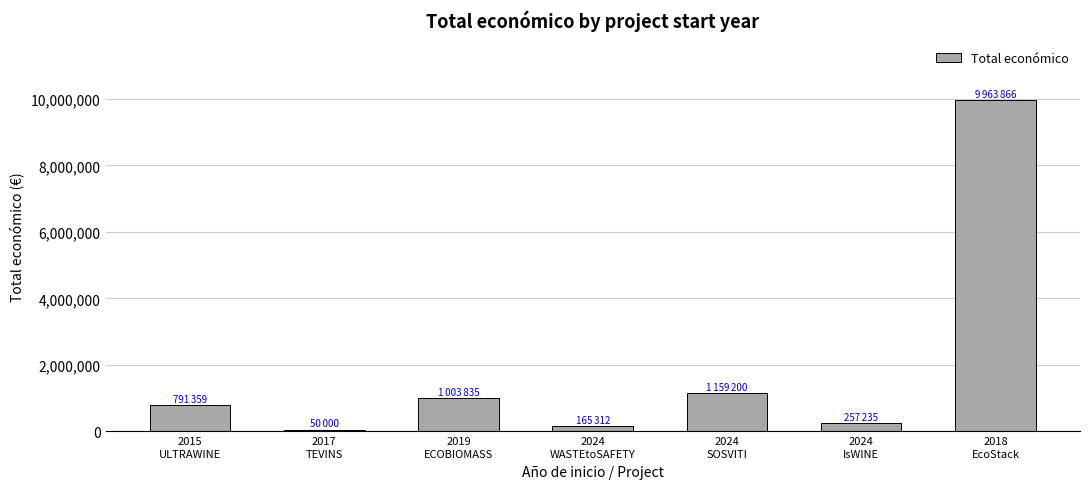

Where is the data nearest to the value 5006933?

2024
SOSVITI